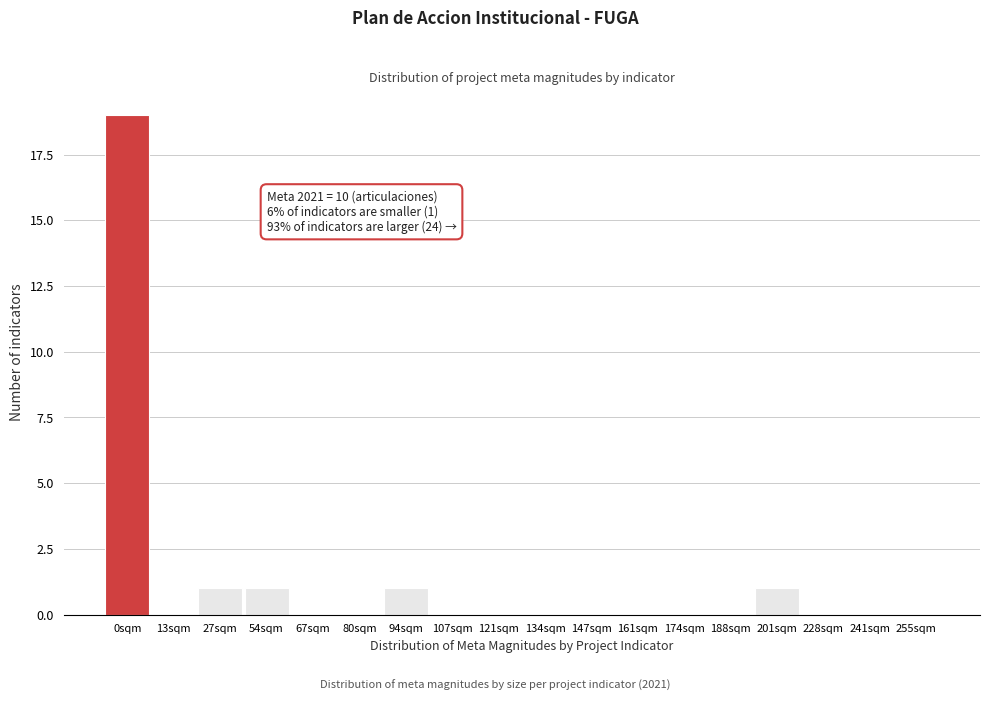

Reading right to left, extract all data points from this chart.

255sqm=0	241sqm=0	228sqm=0	201sqm=1	188sqm=0	174sqm=0	161sqm=0	147sqm=0	134sqm=0	121sqm=0	107sqm=0	94sqm=1	80sqm=0	67sqm=0	54sqm=1	27sqm=1	13sqm=0	0sqm=19